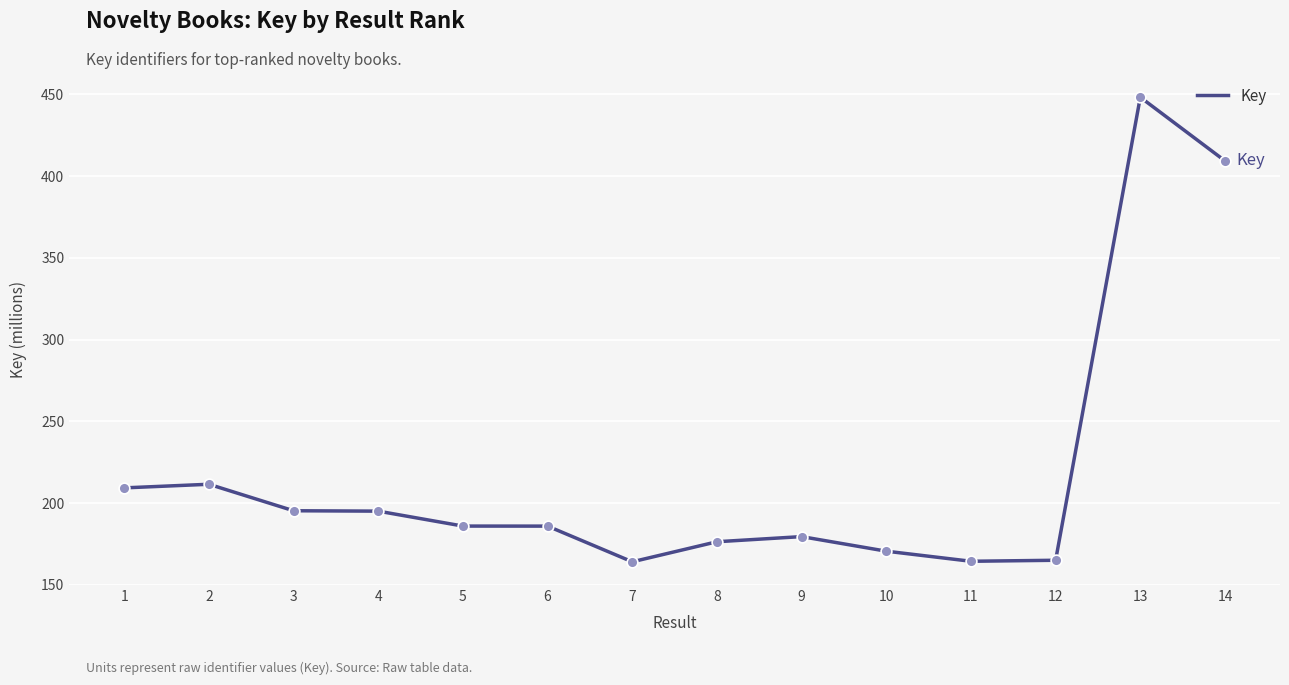

What is the ratio of the value at 8 to the value at 1?

0.8